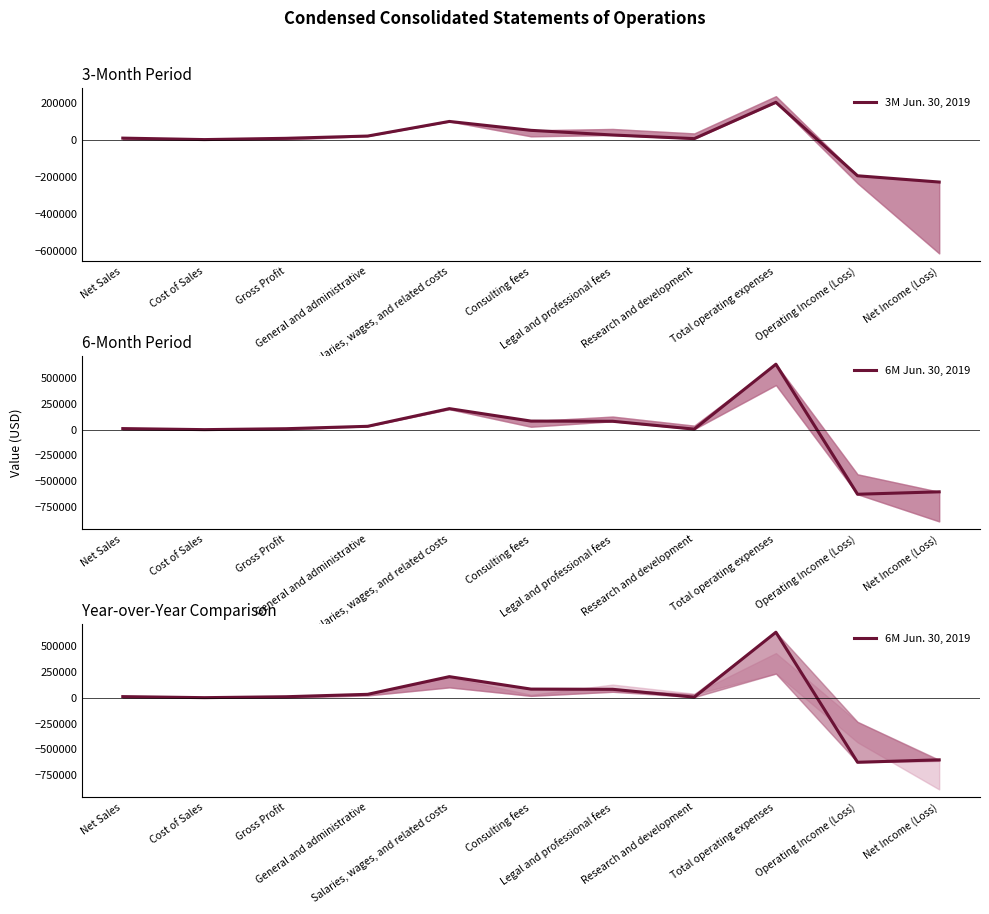

True or false: 3M Jun. 30, 2019 has a value of 3062 at Gross Profit.

False